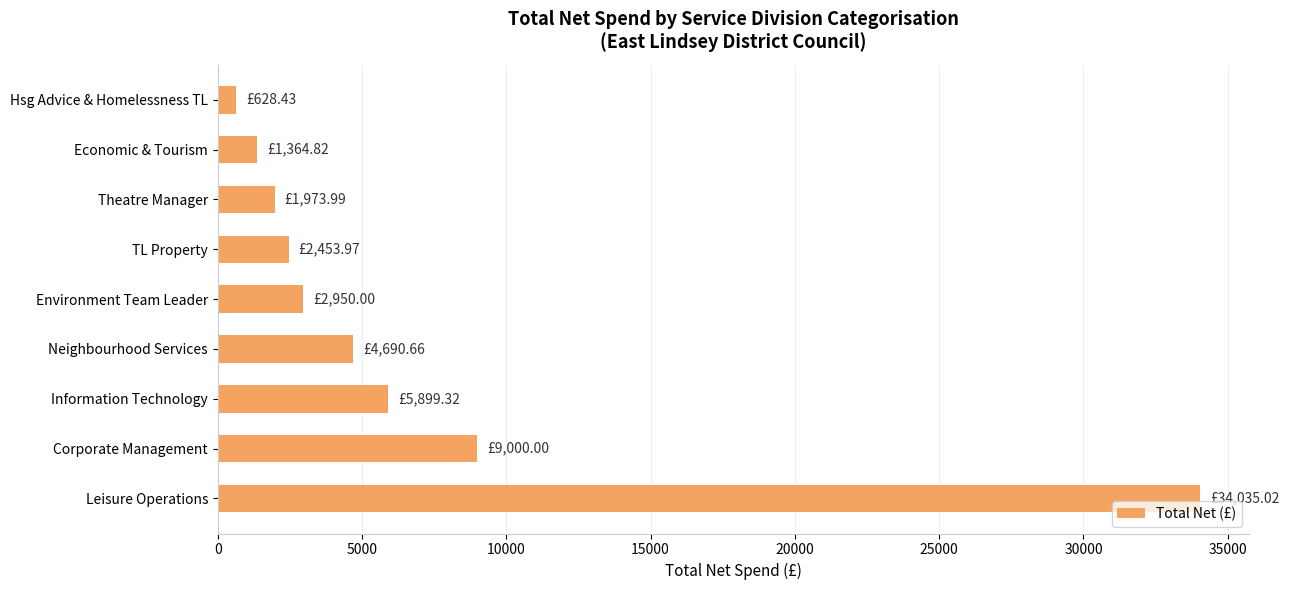

What is the difference between the maximum and minimum values?

33406.6